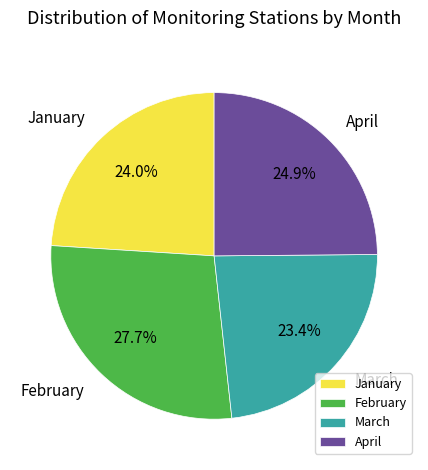

What portion of the pie excludes April?

75.1%